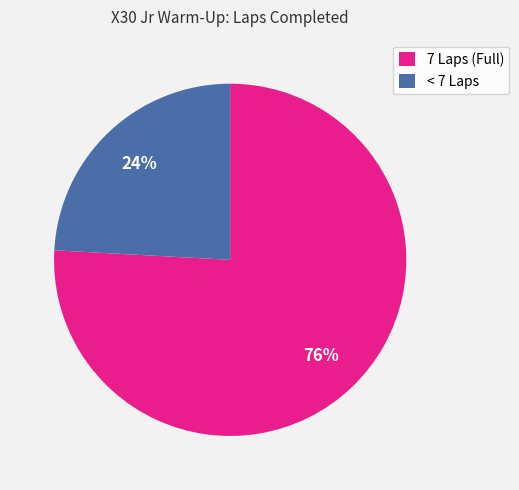

The 7 Laps (Full) slice represents 76% of the pie. True or false?

True